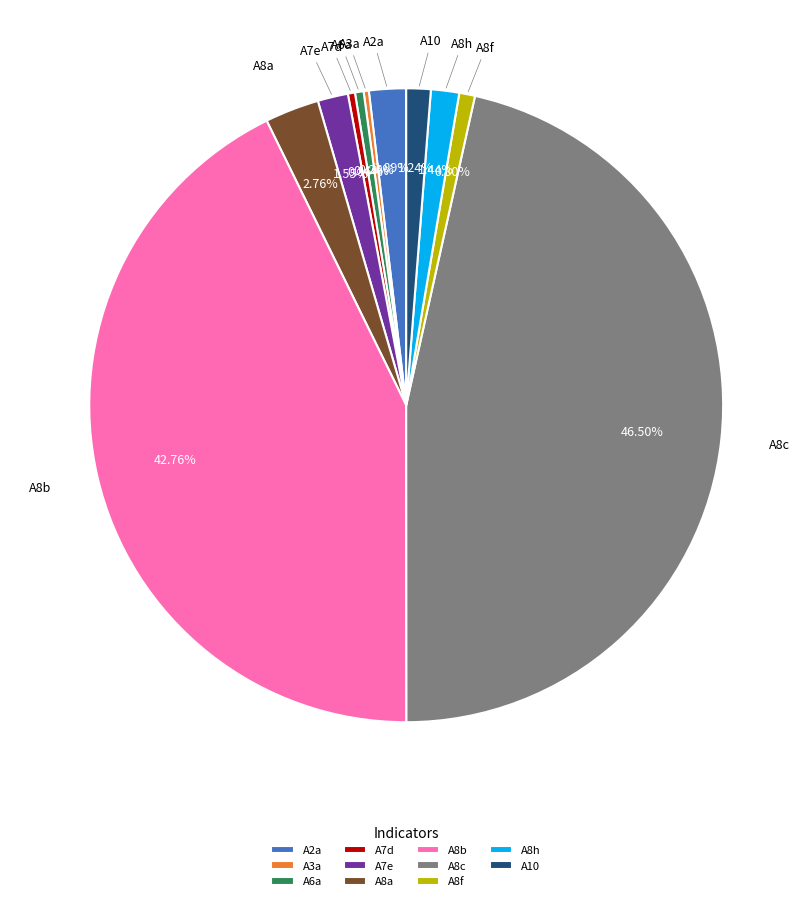

Which category has the biggest portion of the pie?

A8c